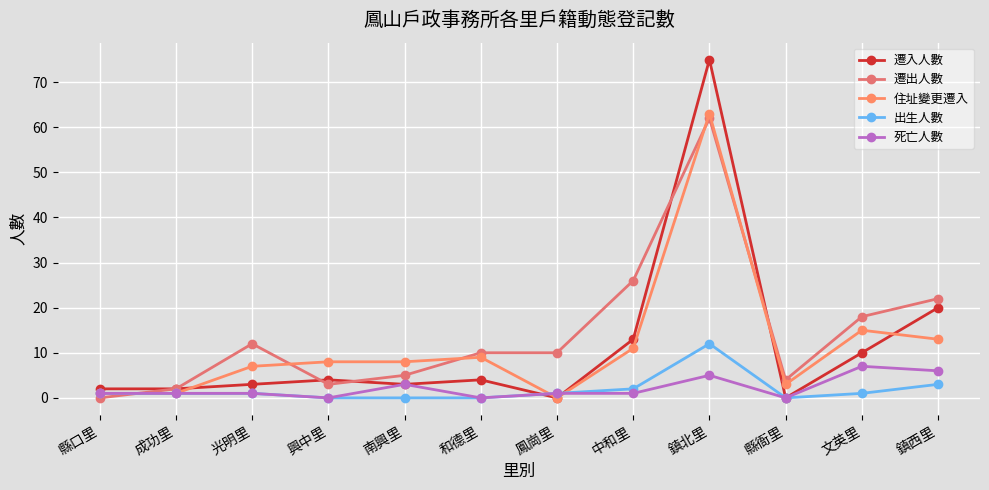

How many interior local valleys does the 出生人數 series have?

1